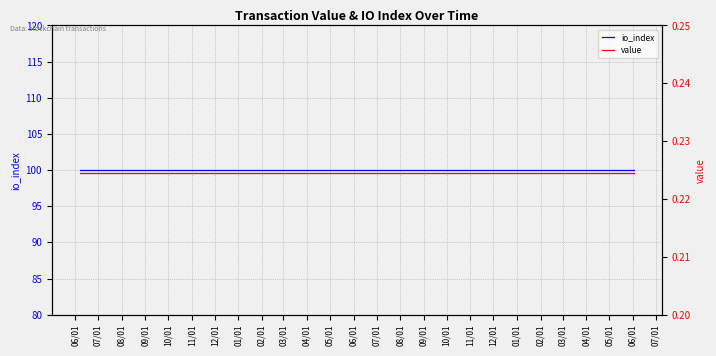

At how many categories does at least one series exceed 75?

25